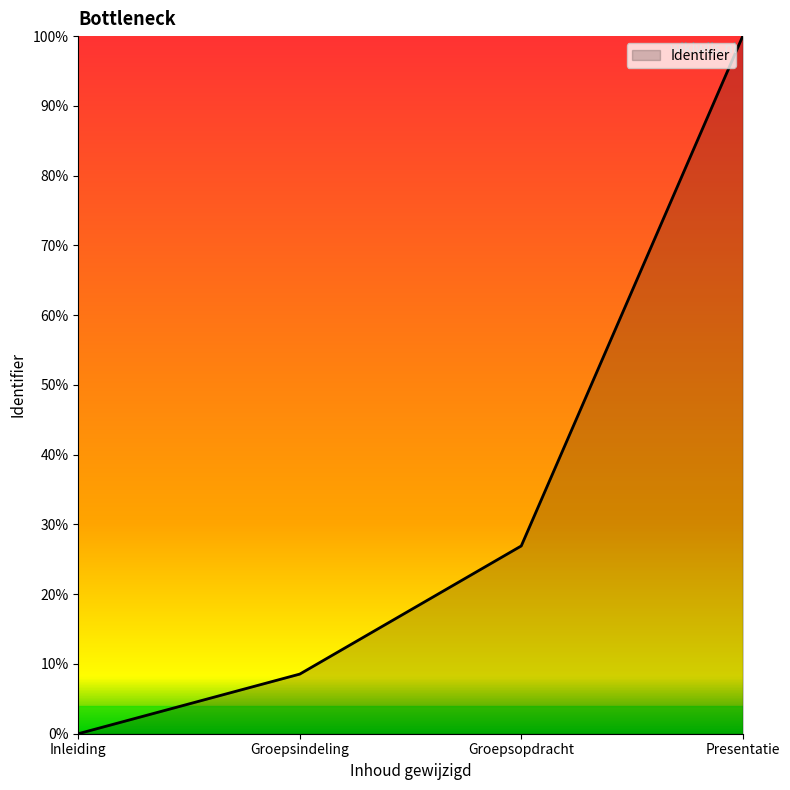

Which has a higher value, Groepsindeling or Inleiding?

Groepsindeling